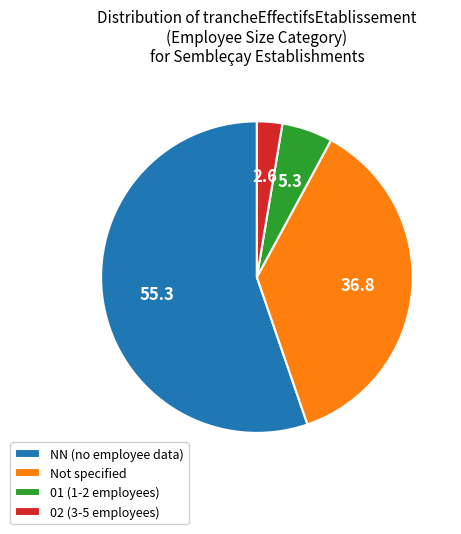

How many segments does this pie chart have?

4